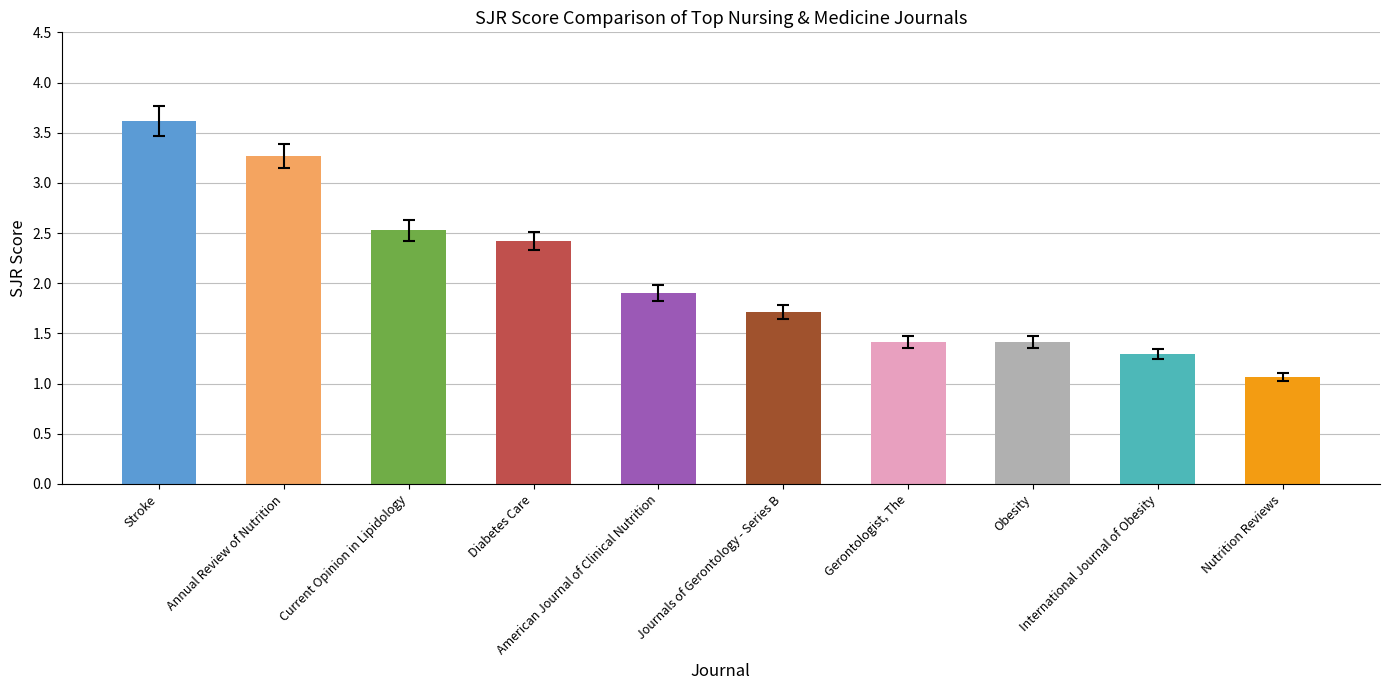

Rank the categories by value from lowest to highest.

Nutrition Reviews, International Journal of Obesity, Obesity, Gerontologist, The, Journals of Gerontology - Series B, American Journal of Clinical Nutrition, Diabetes Care, Current Opinion in Lipidology, Annual Review of Nutrition, Stroke